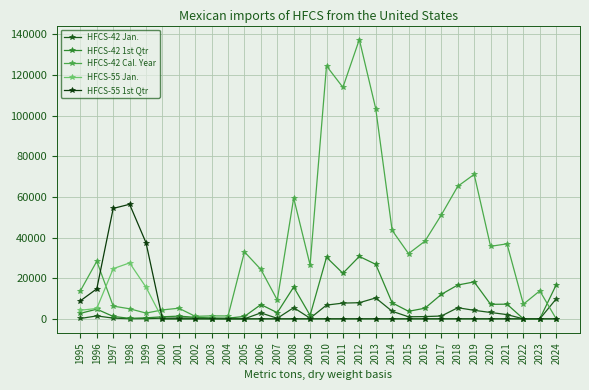

What is the value of the HFCS-42 1st Qtr point at the 4th from the left?

256.9